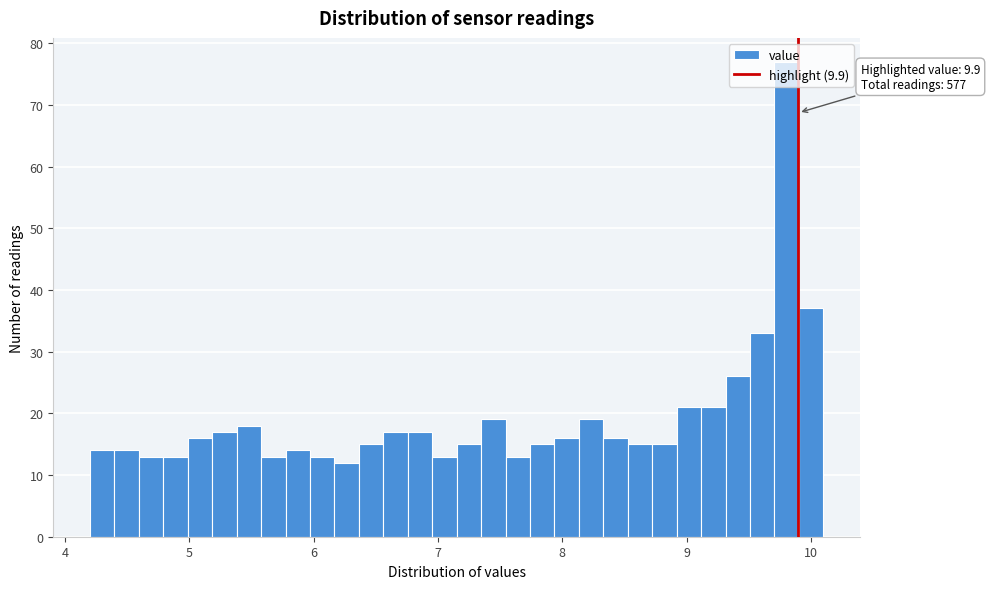

Around what value on the x-axis is the tallest bar? Give the approximate position of its centre, as read against the axis.

9.8